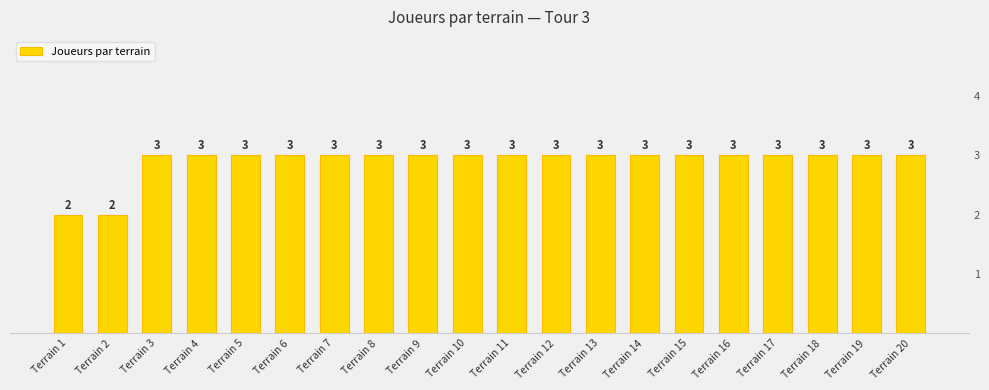

Count the values in the range 3 to 4.

18